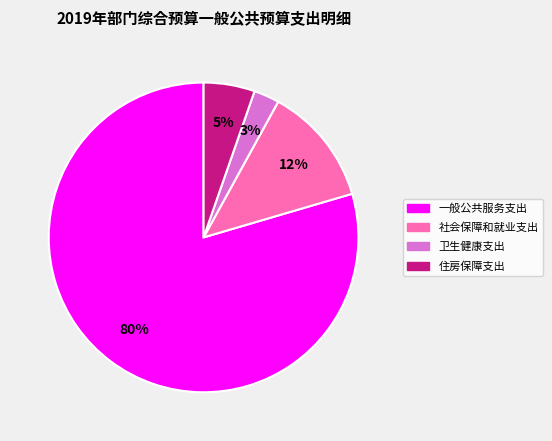

To the nearest percent, what is the difference between the 社会保障和就业支出 and 住房保障支出 slice percentages?

7%